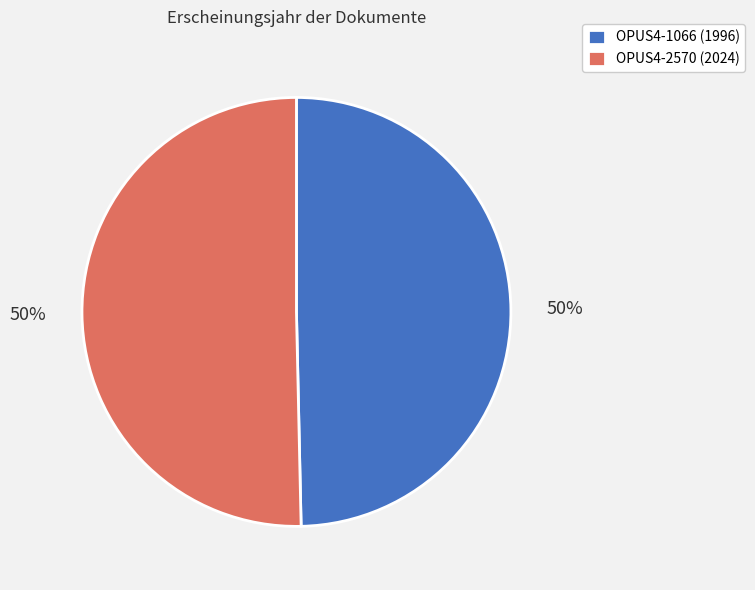

Count the number of slices in the pie.

2